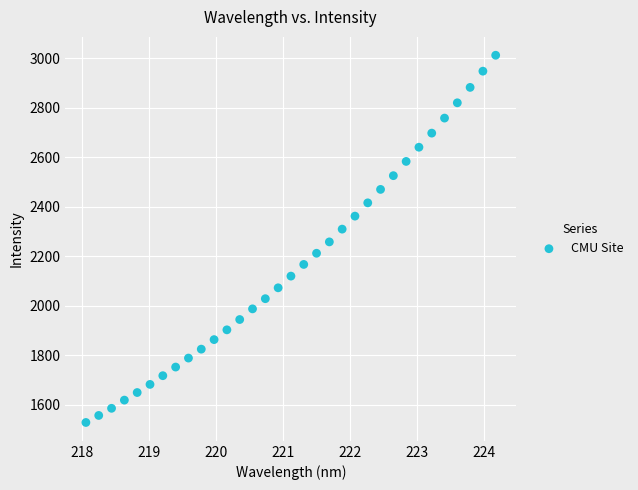

What is the range of Y values (max minus min)?

1484.4